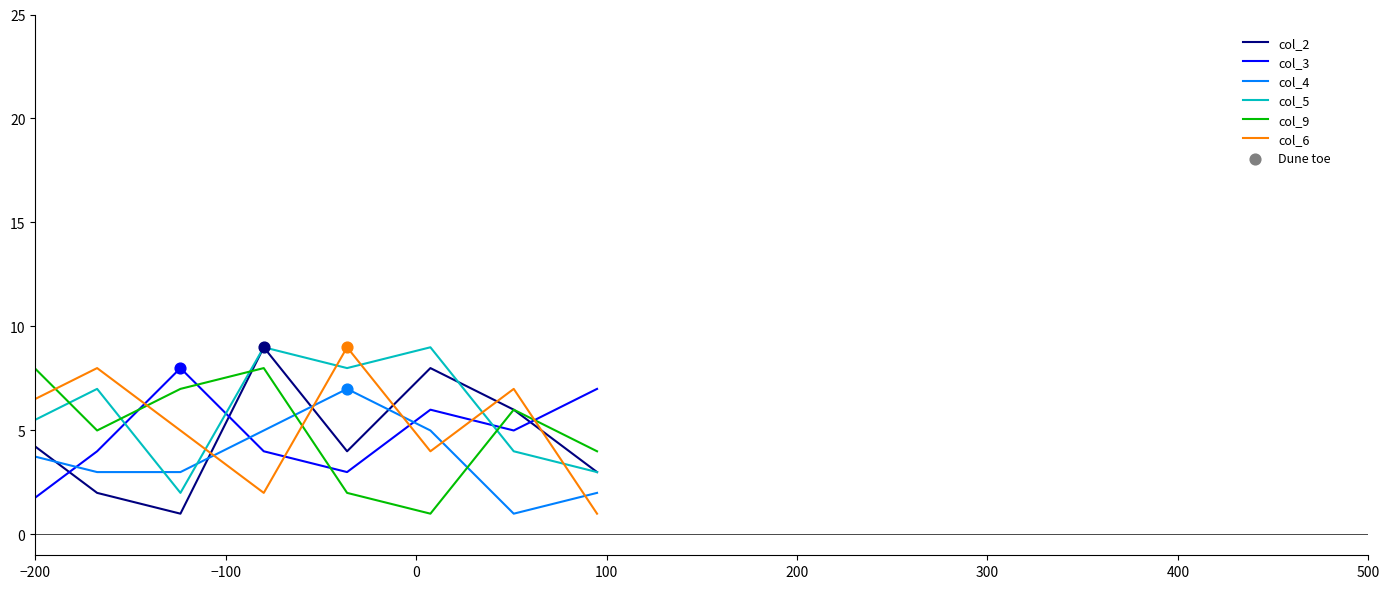

Which series has the largest total across all categories?

col_5